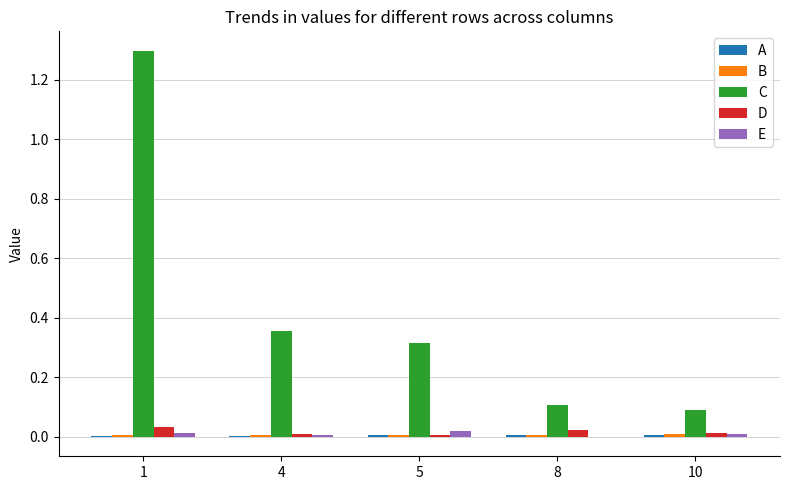

How many categories are shown in the chart?

5